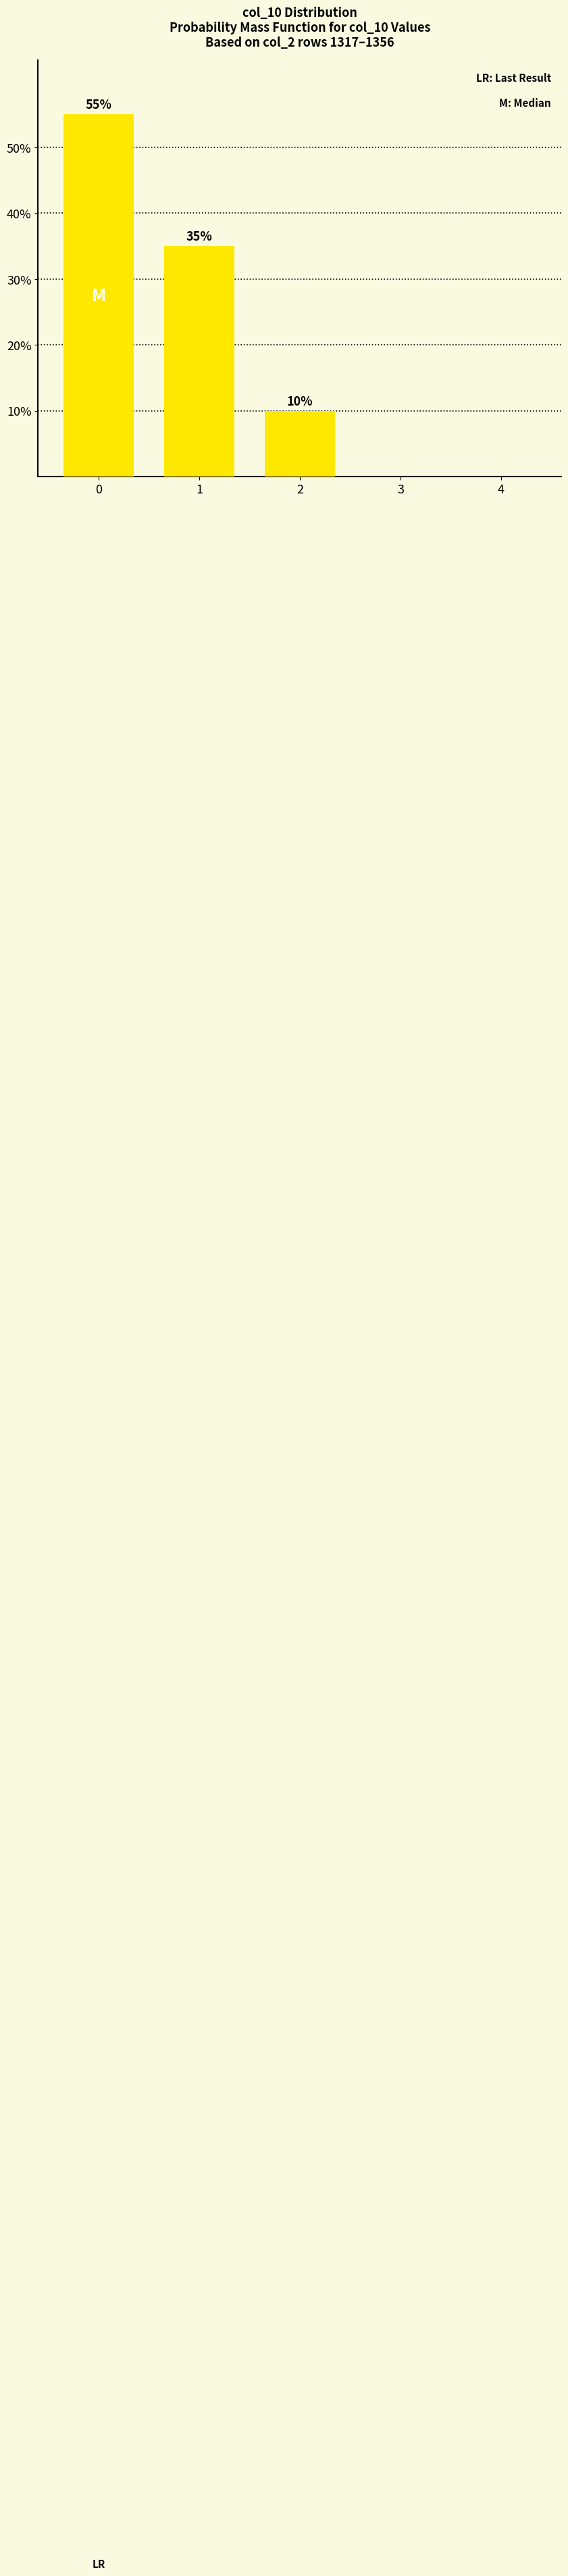

True or false: the data shows 55.0 at 0.

True